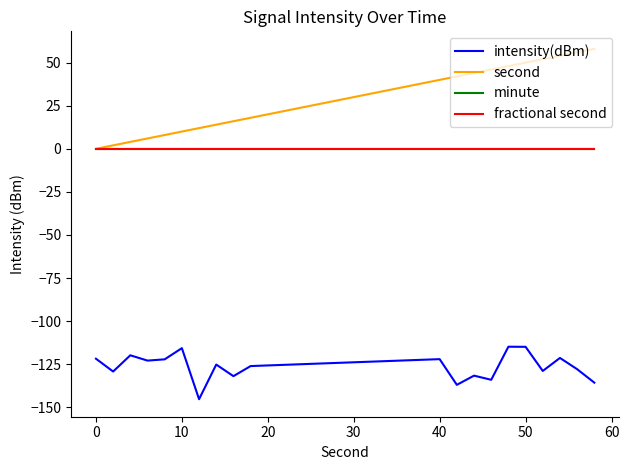

Does the chart display data point markers on the line(s)?

No